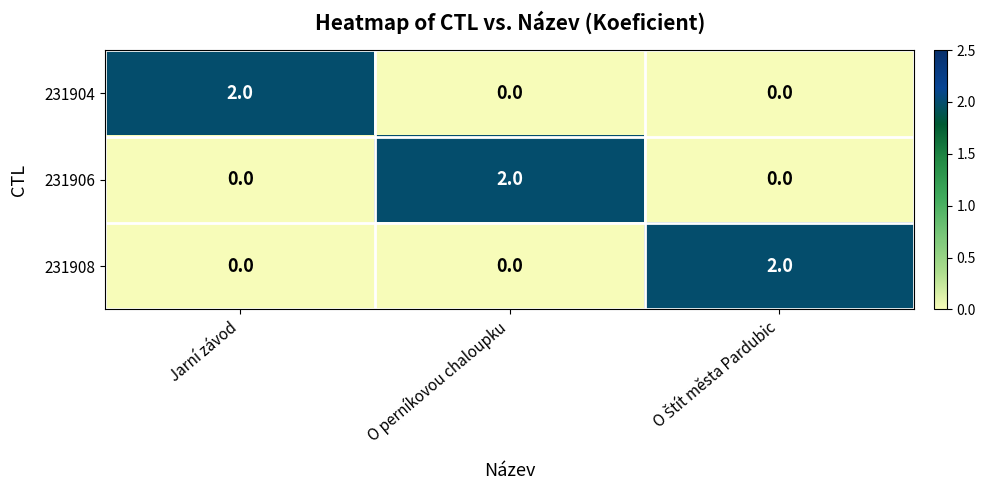

How many 231908 values are between 0 and 2?

3